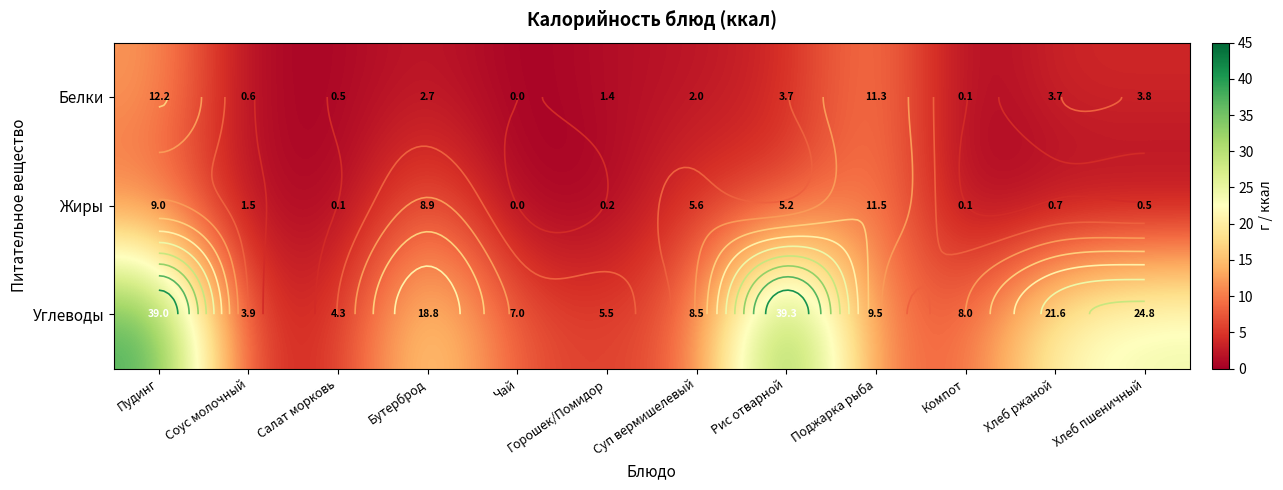

At Хлеб ржаной, list the series in order from largest to smallest.

Углеводы, Белки, Жиры